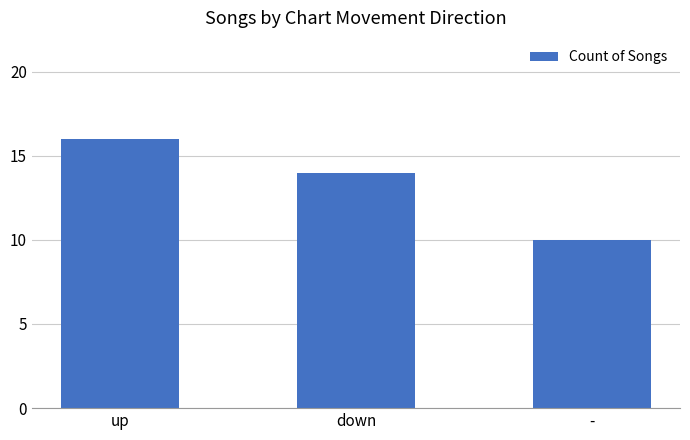

Between down and up, which is larger?

up